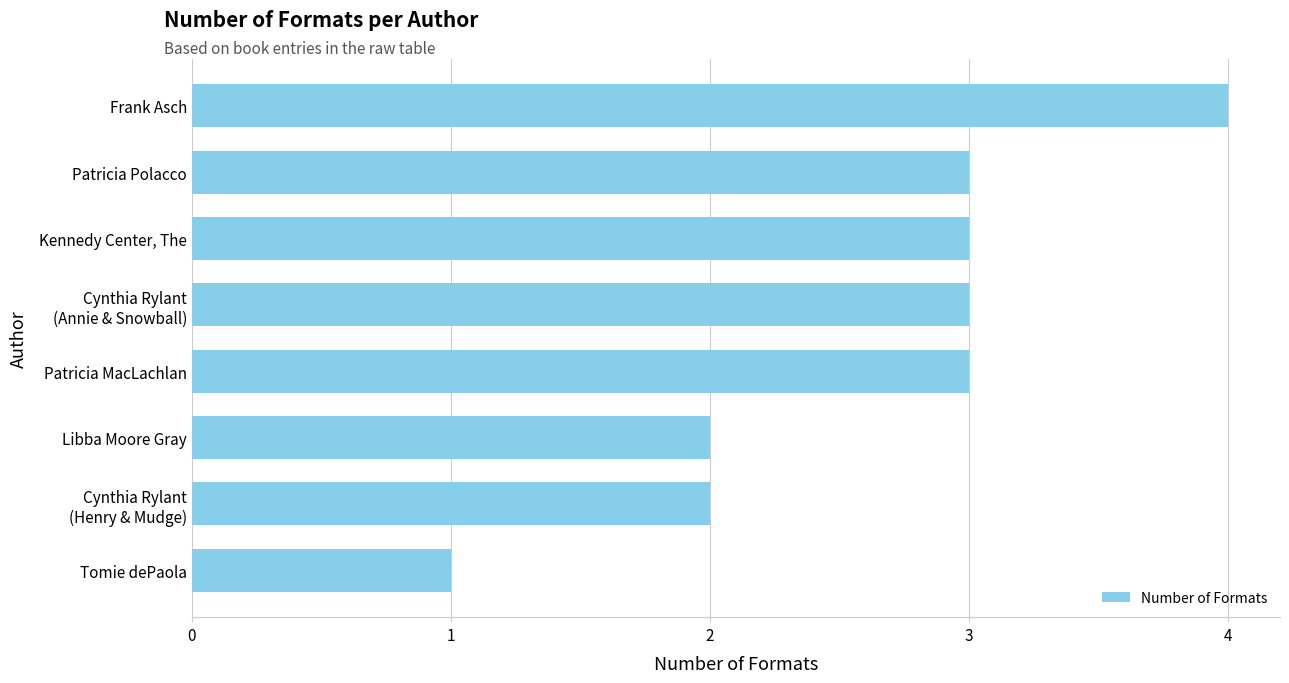

Approximately how many times larger is the value at Kennedy Center, The compared to Patricia MacLachlan?

1.0